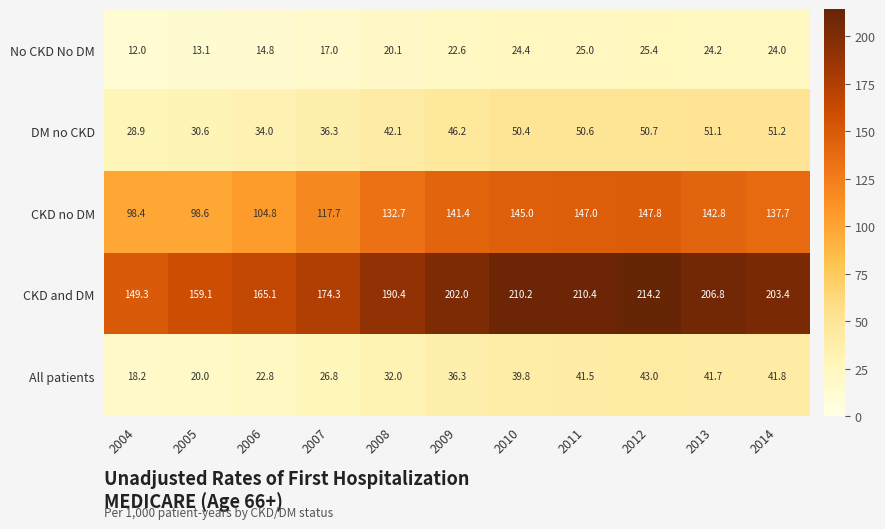

What is the sum of the No CKD No DM values at 2006 and 2004?

26.8